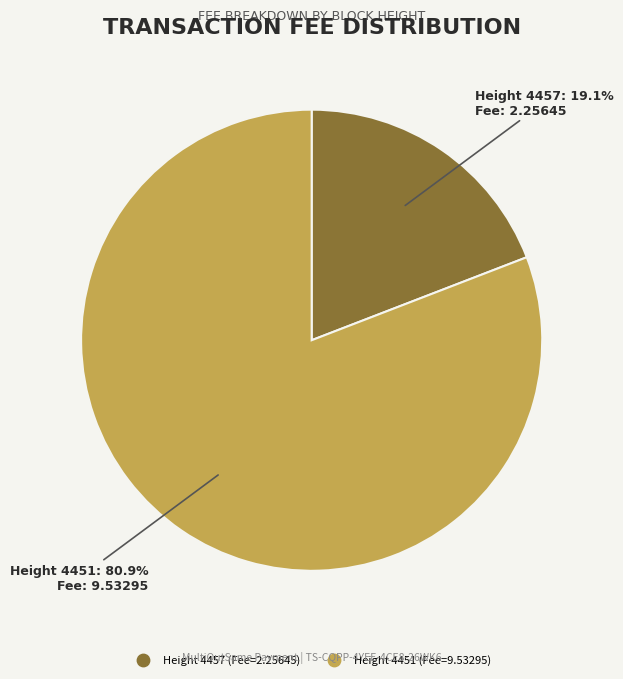

Does any single category account for the majority?

Yes